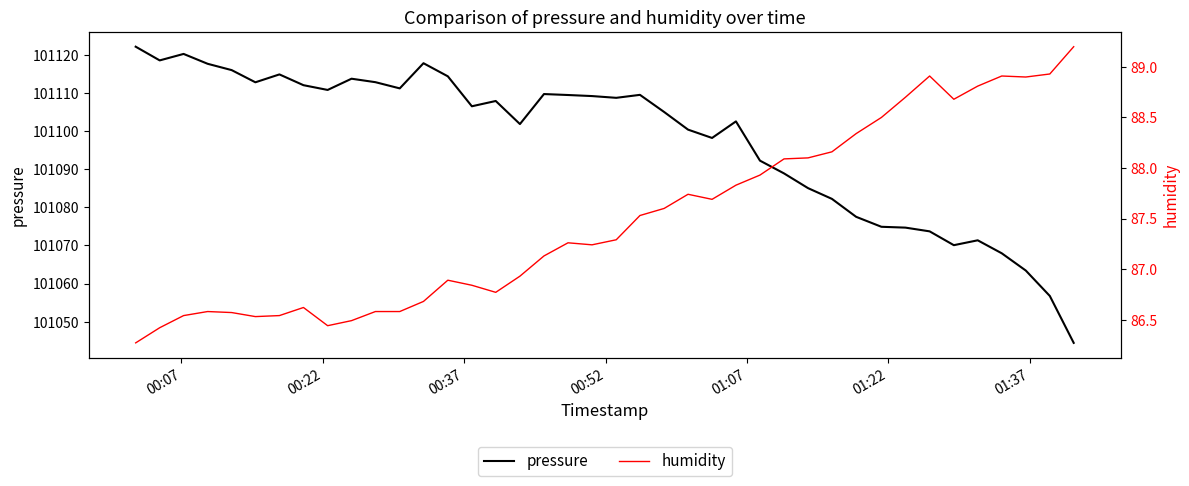

What is the lowest value of the pressure series?

101044.4